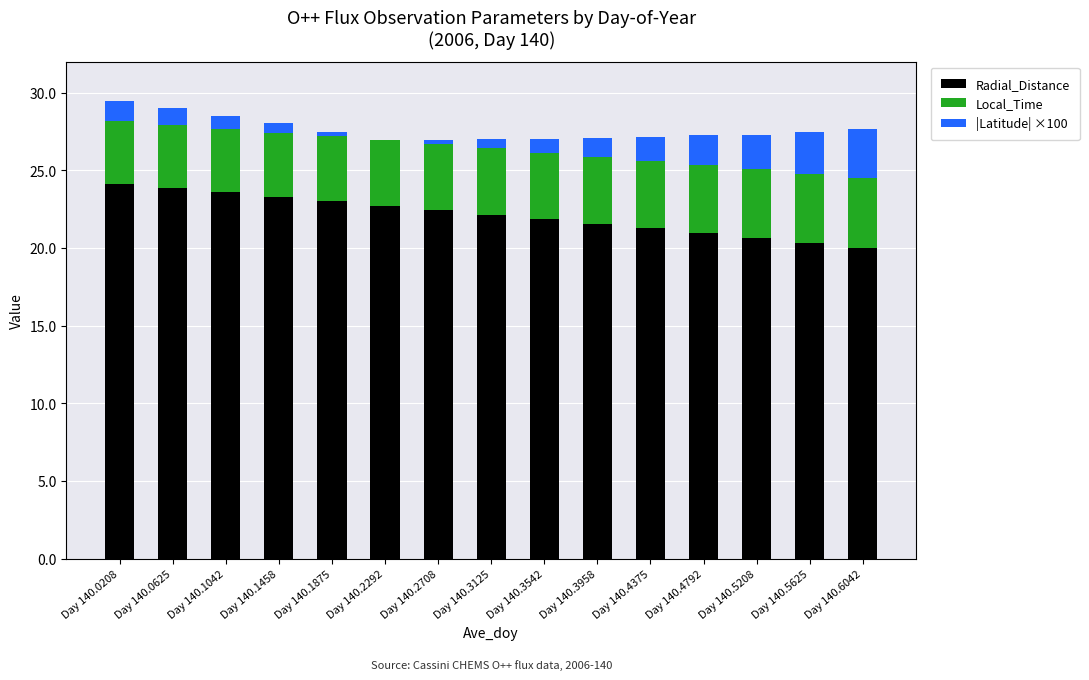

What is the highest value of the Radial_Distance series?

24.1